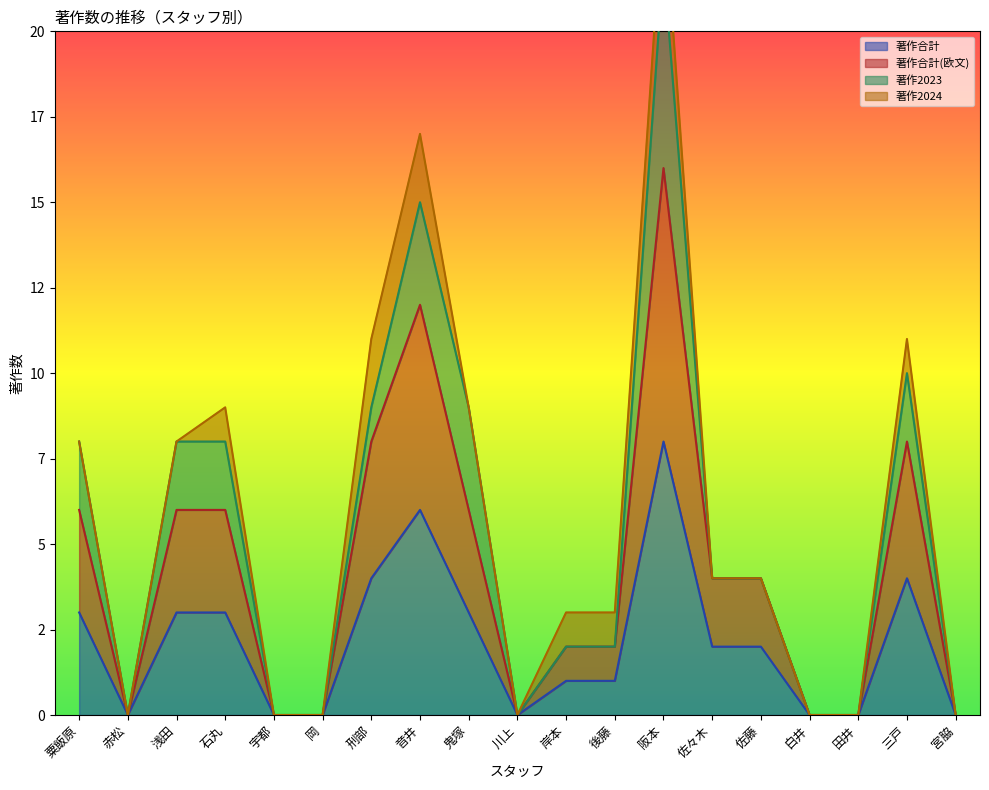

How many values in the 著作合計(欧文) series are below 4?

9